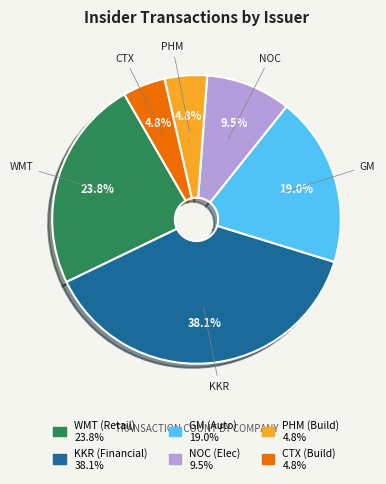

Is there a majority slice in this chart?

No